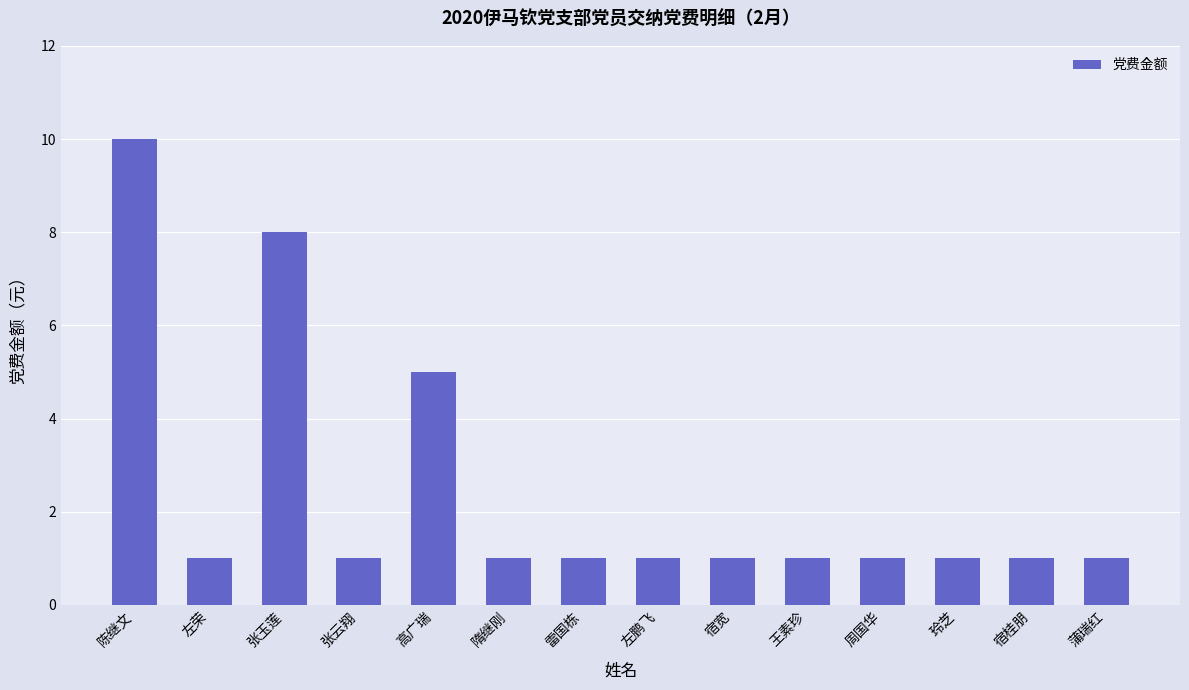

What is the sum of the values at 隋继刚 and 高广瑞?

6